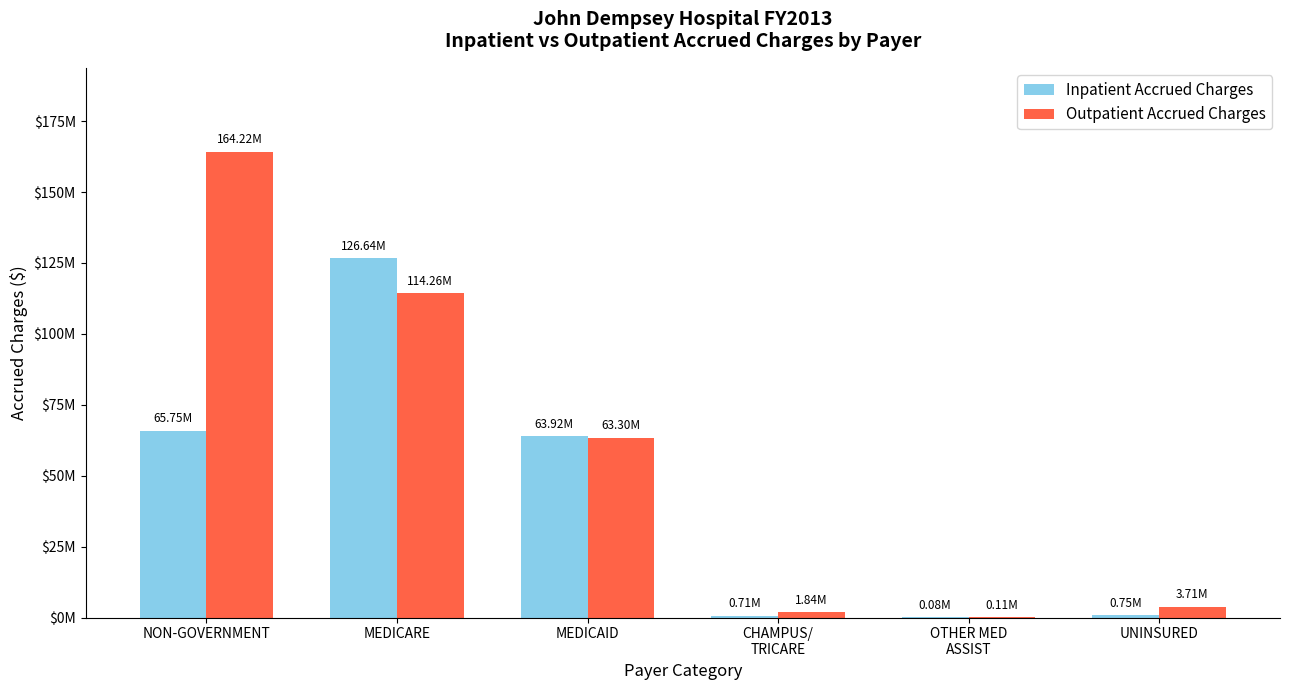

Which series has the widest spread of values?

Outpatient Accrued Charges